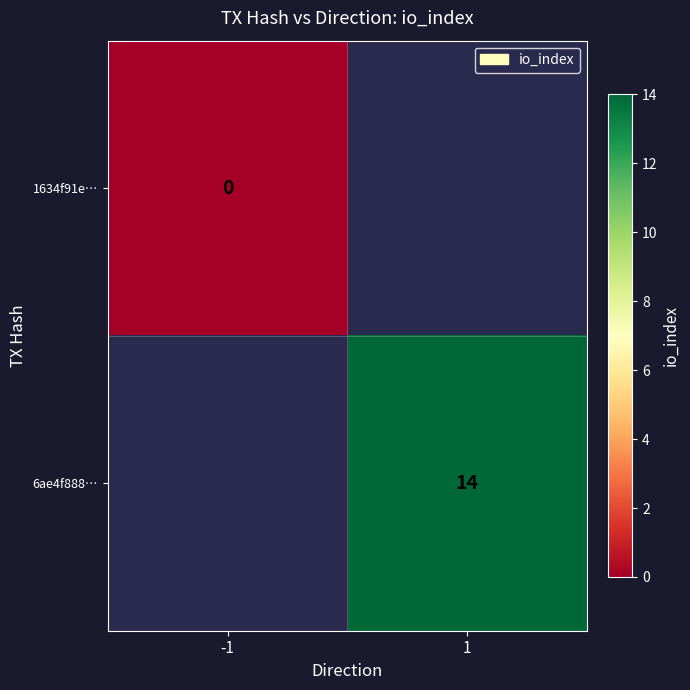

Between 1 and -1, which is larger?

-1